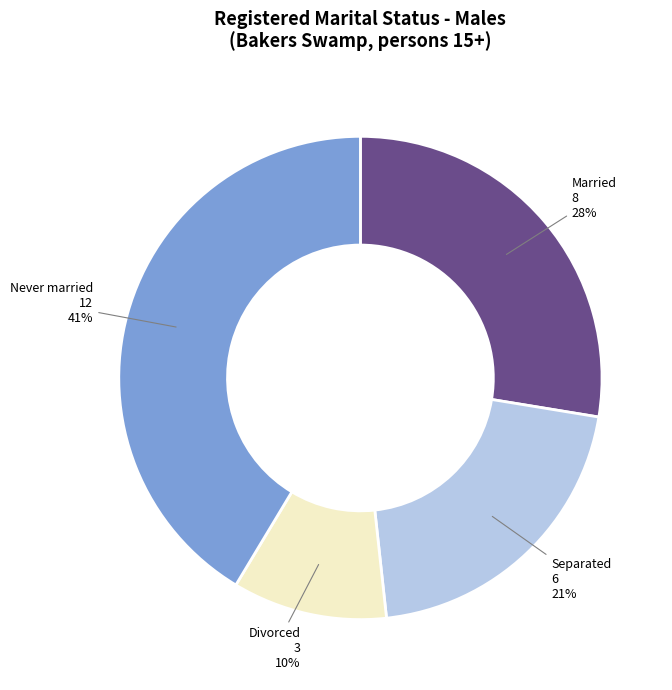

Is the sum of Divorced and Separated greater than half?

No